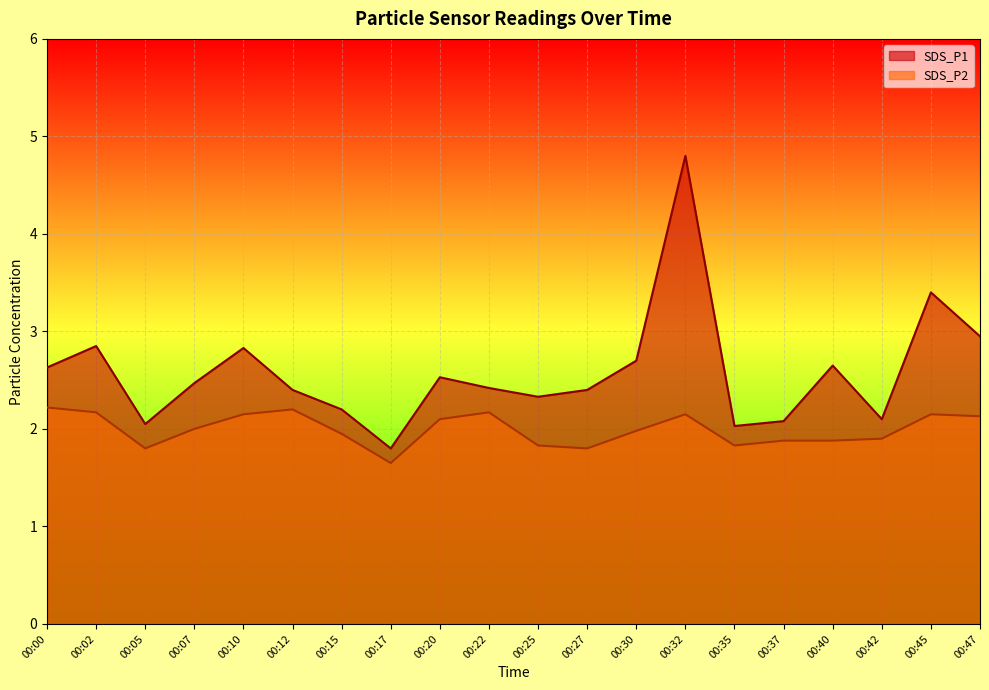

What is the value of the SDS_P2 point at the 9th from the left?

2.1